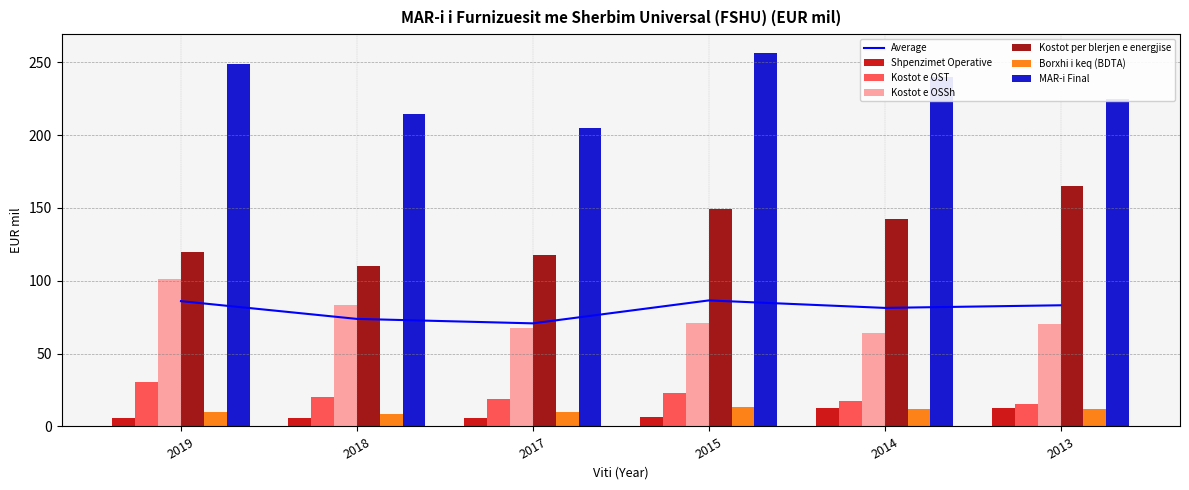

How many bars are there in total?

36